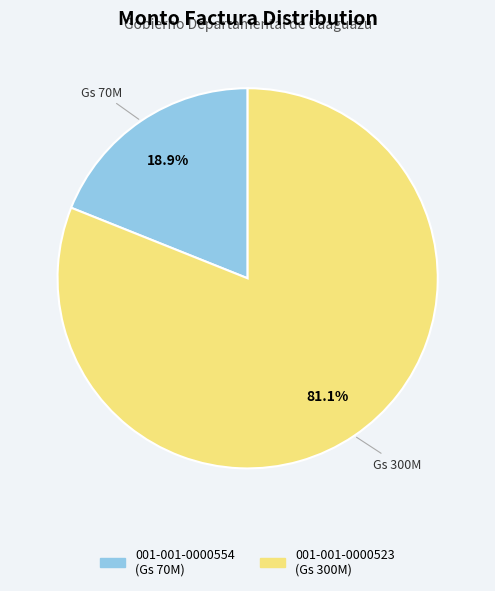

True or false: 001-001-0000523 accounts for 75% of the total.

False